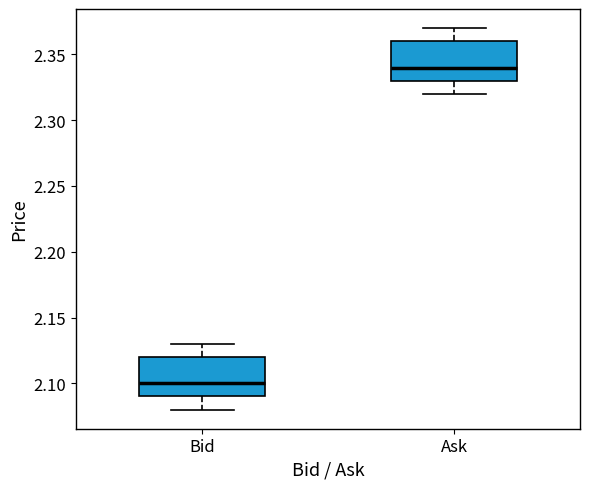

Which box's median line is the lowest?

Bid